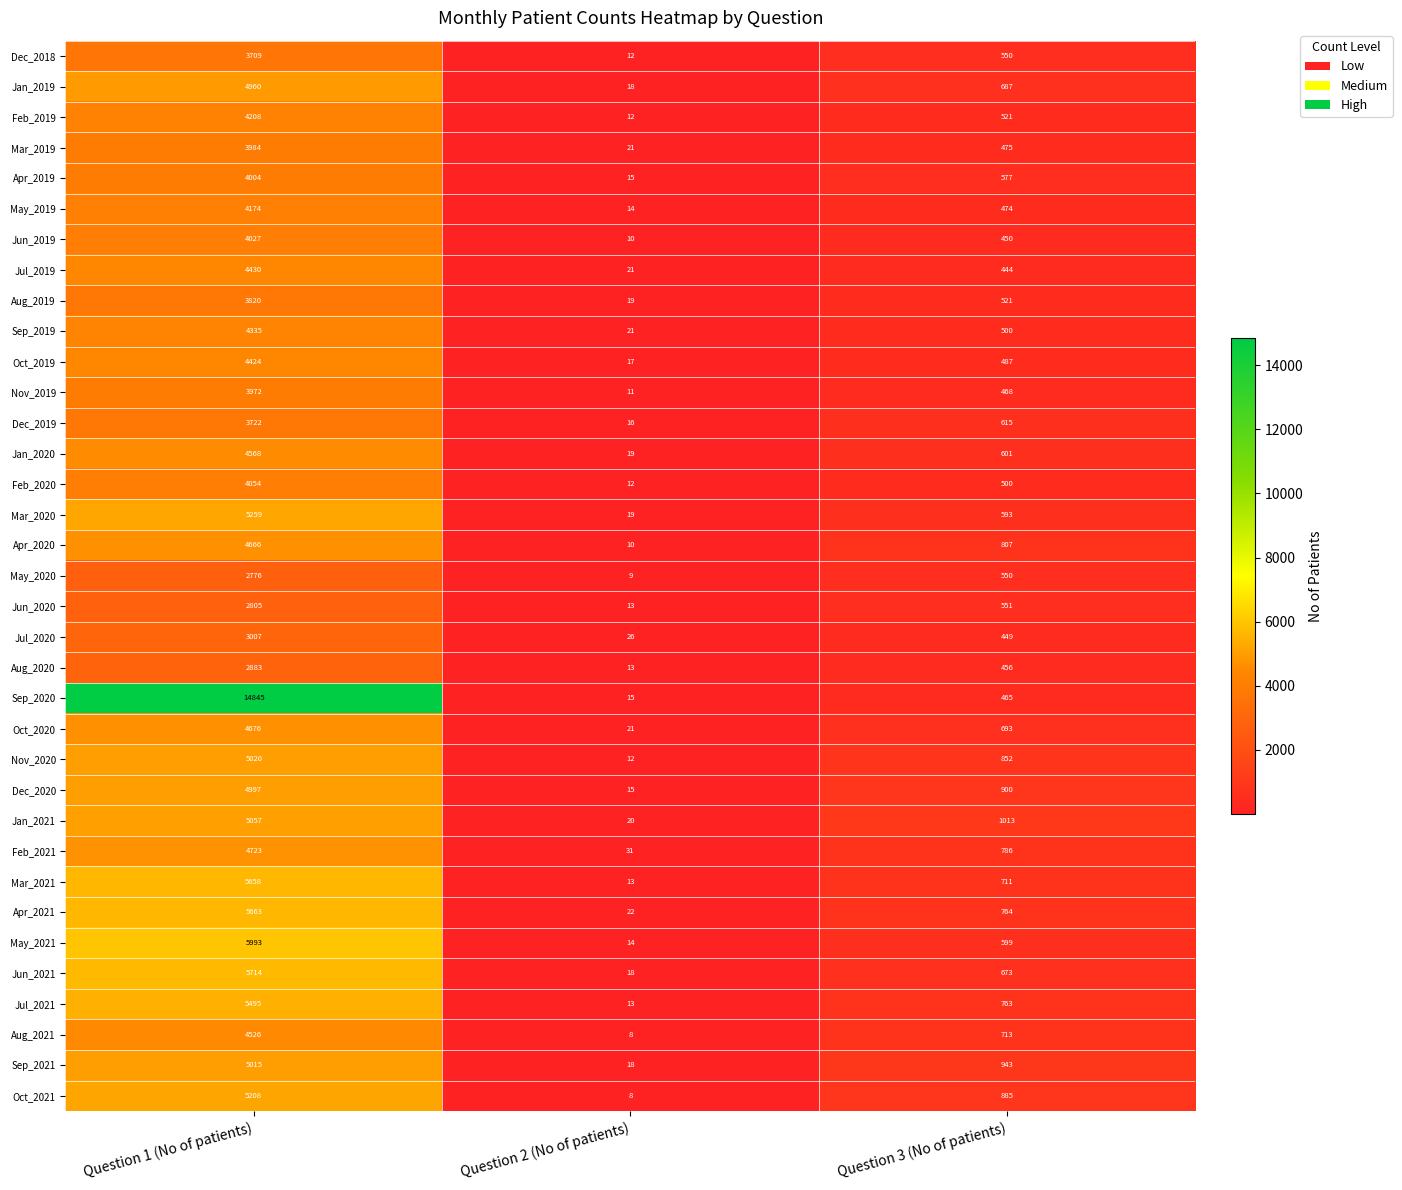

What is the spread (max minus min) of values at Question 1 (No of patients)?

12069